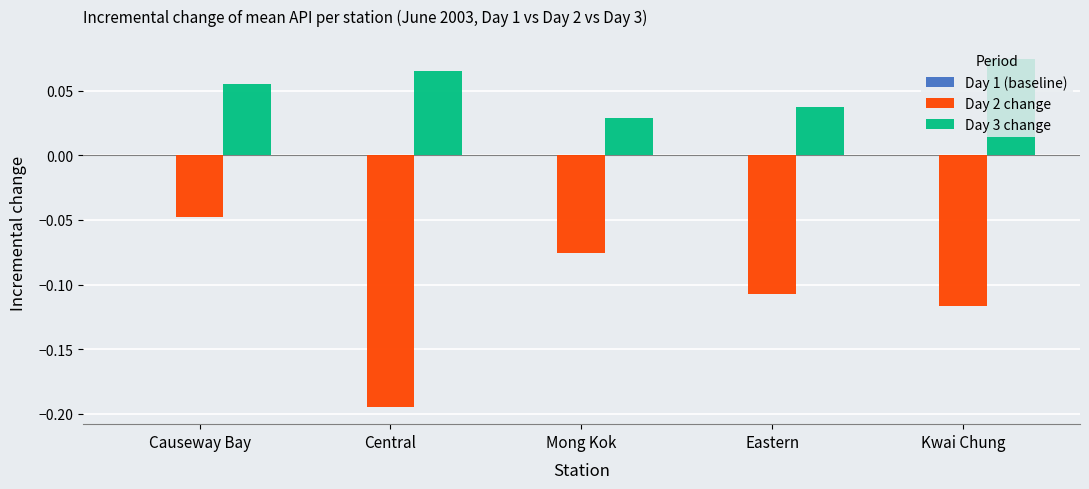

Does the chart contain stacked bars?

No